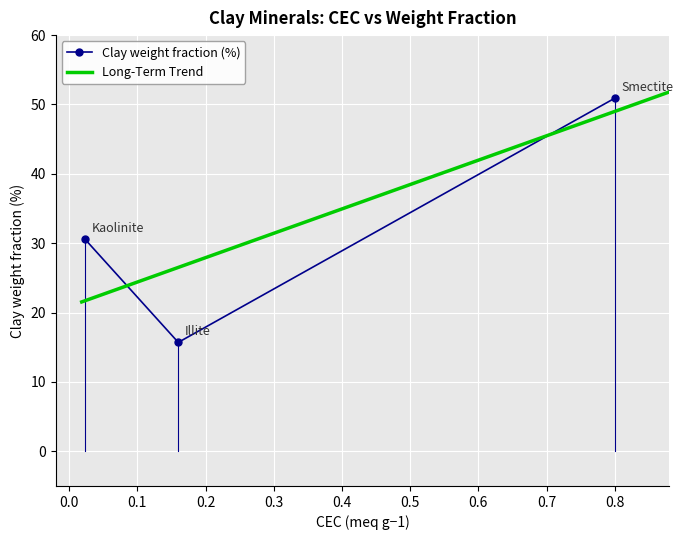

What is the maximum value shown in the chart?

50.9